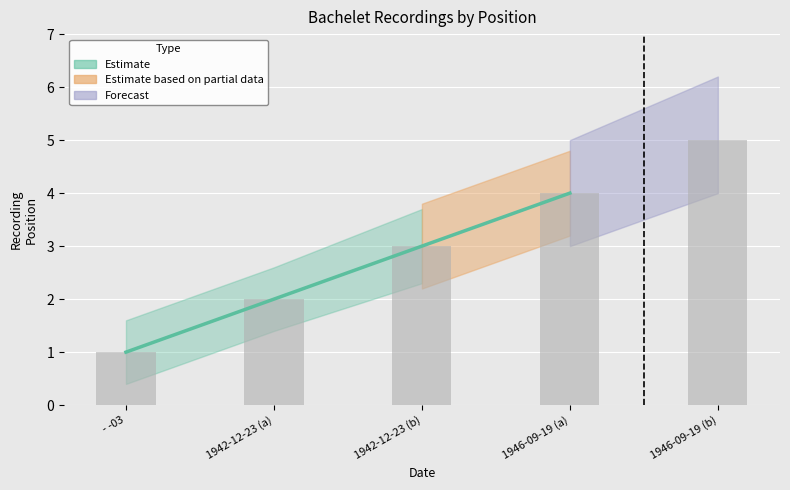

What is the change in value from 1942-12-23 (b) to 1946-09-19 (a)?

+1